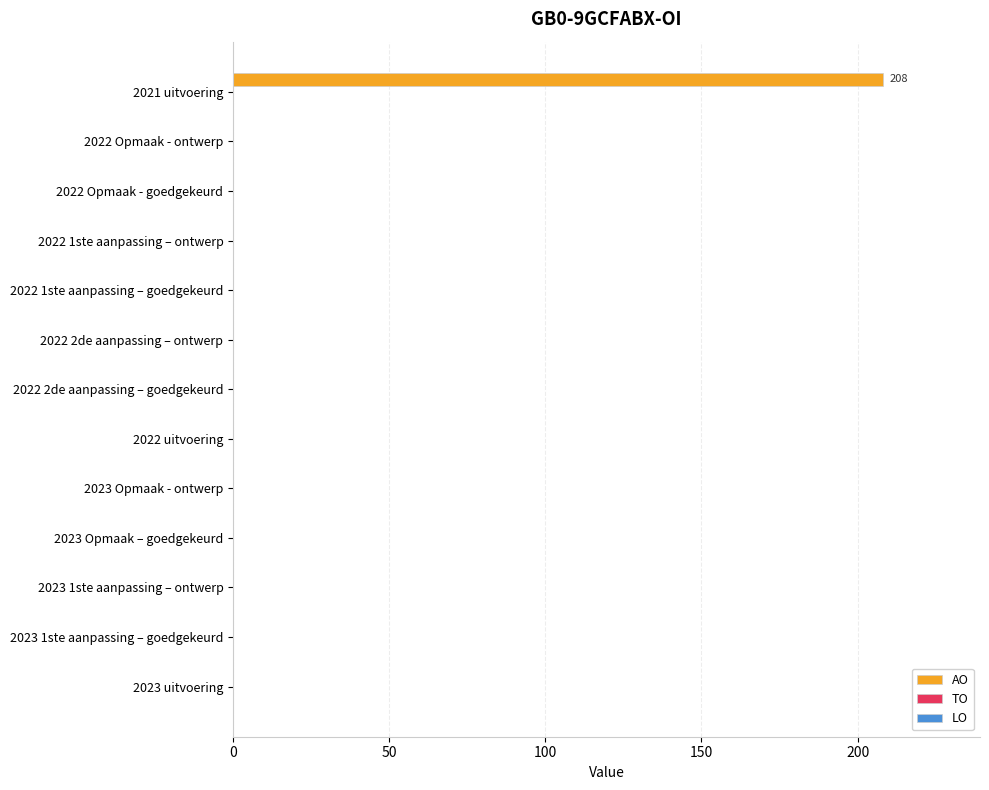

At which category does the chart reach its peak across all series?

2021 uitvoering